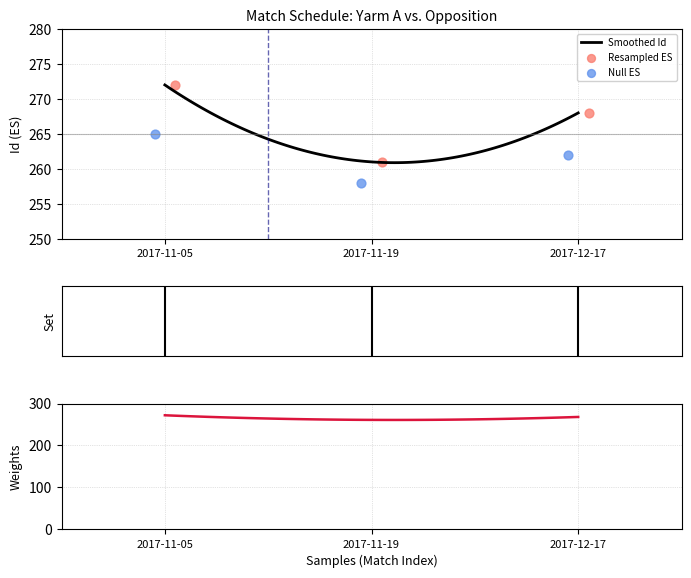

What is the ratio of the value at 10:30:00 to the value at 10:30:00?

1.0